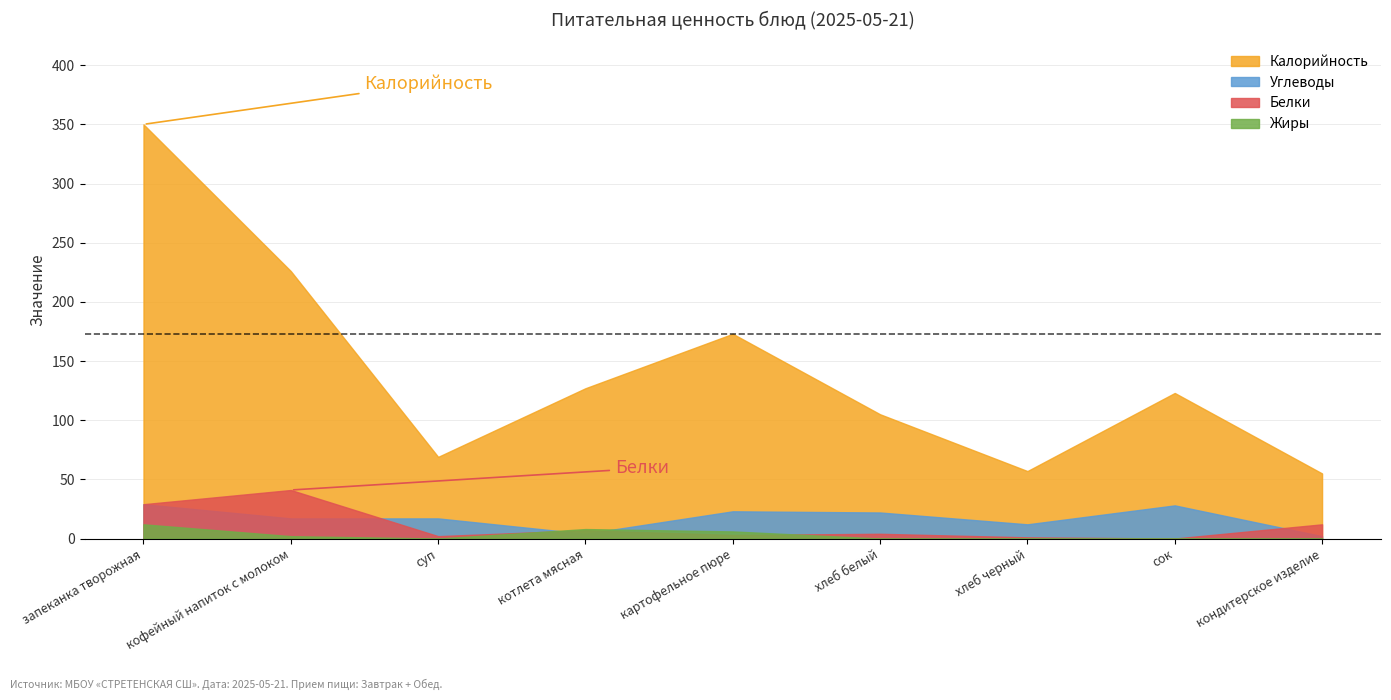

True or false: Углеводы and Белки intersect in this chart.

True